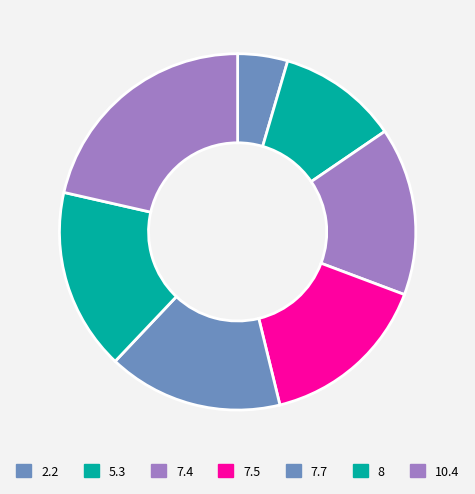

How many segments does this pie chart have?

7